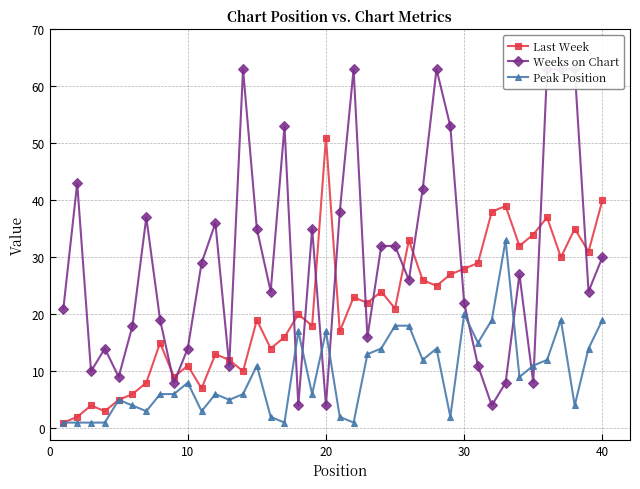

After their last crossing, which series has the higher values: Weeks on Chart or Peak Position?

Weeks on Chart